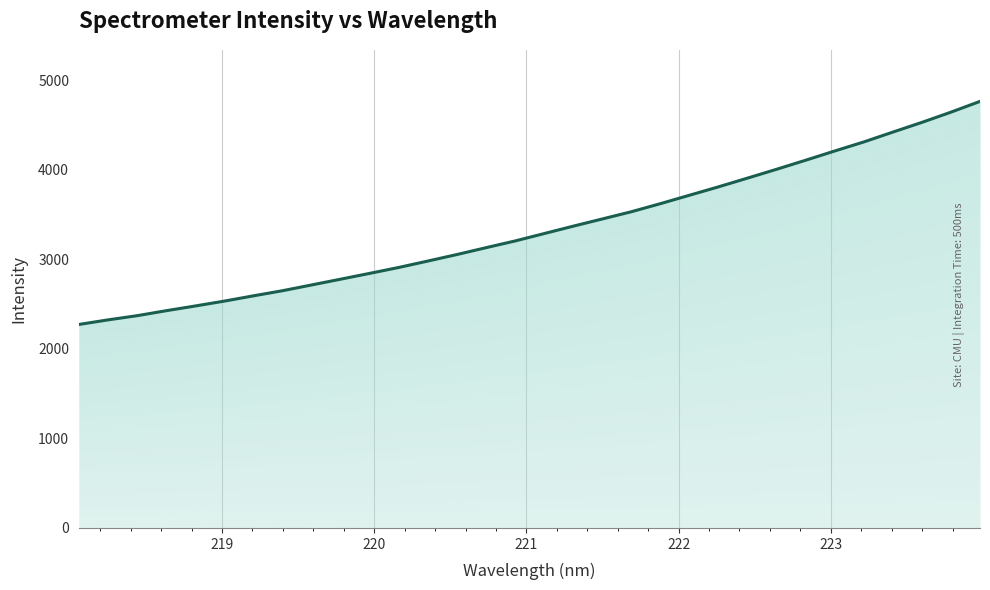

Is it true that the value at 7 is 1139.9?

False